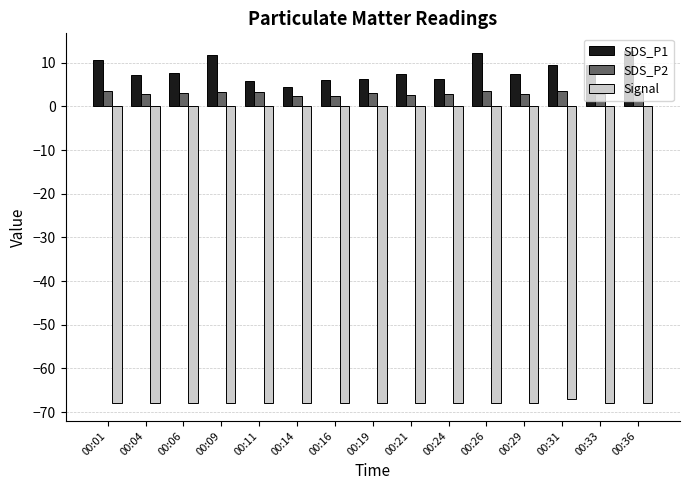

What is the highest value of the Signal series?

-67.0